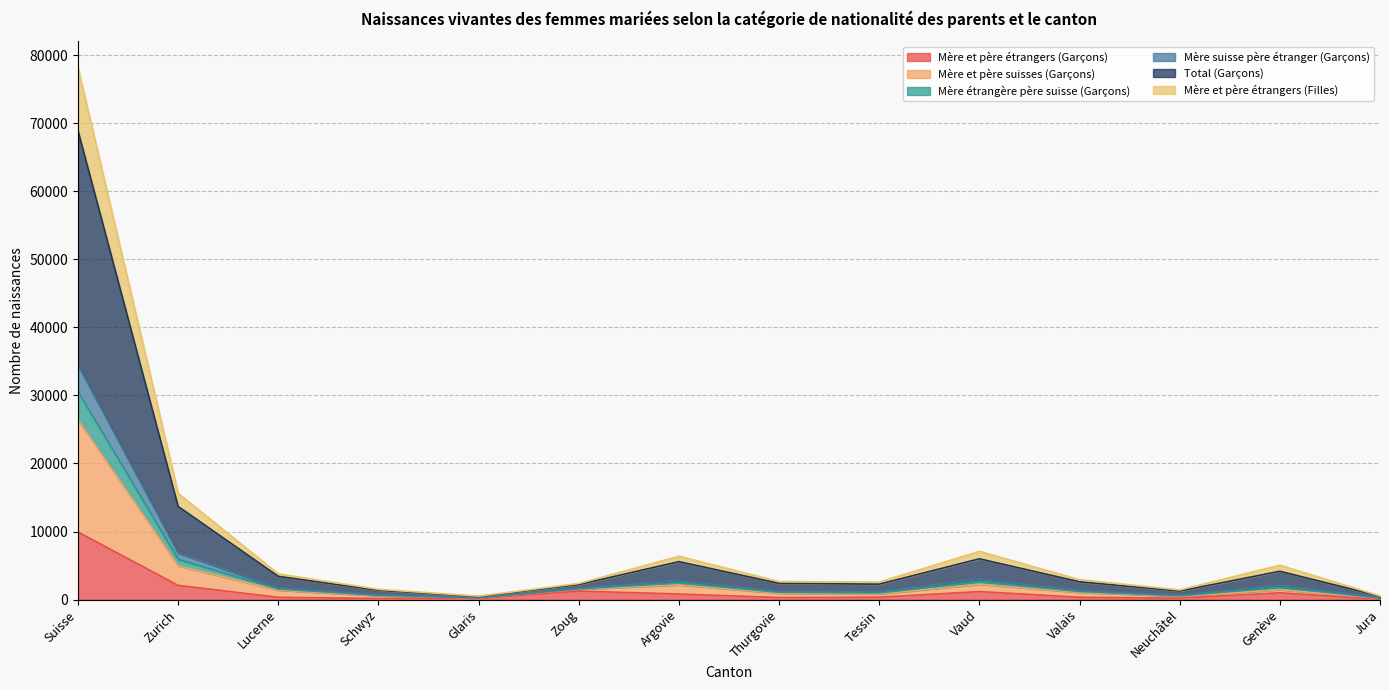

Does the chart display data point markers on the line(s)?

No